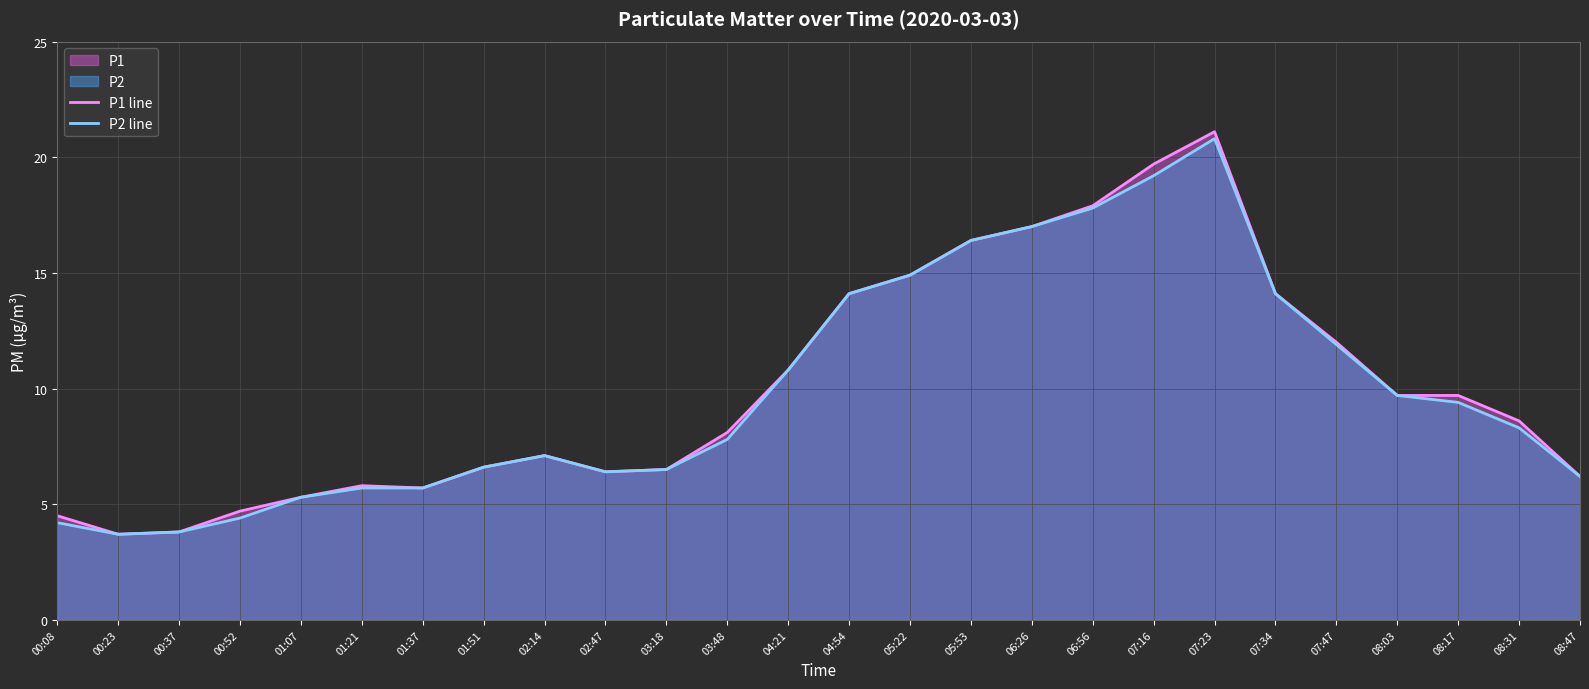

At which category does P2 line reach its first local peak?

02:14